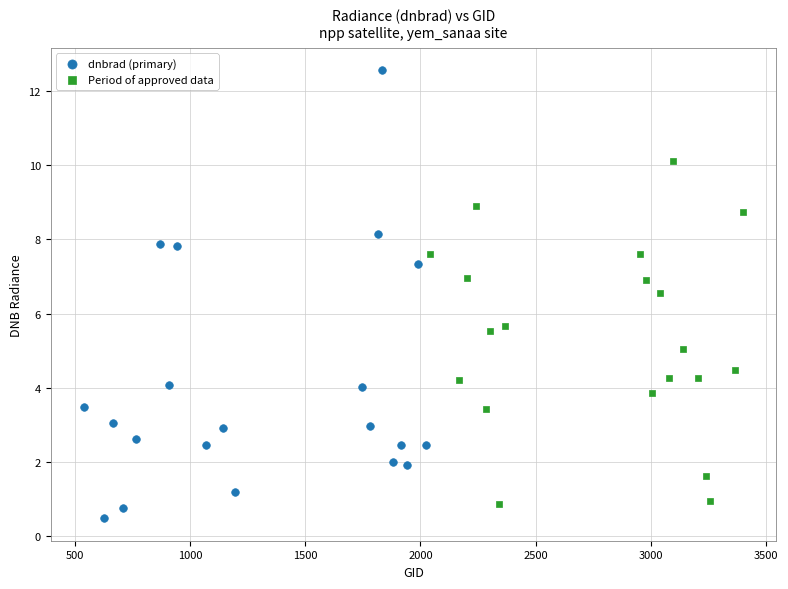

Which series contains the lowest Y value?

dnbrad (primary)